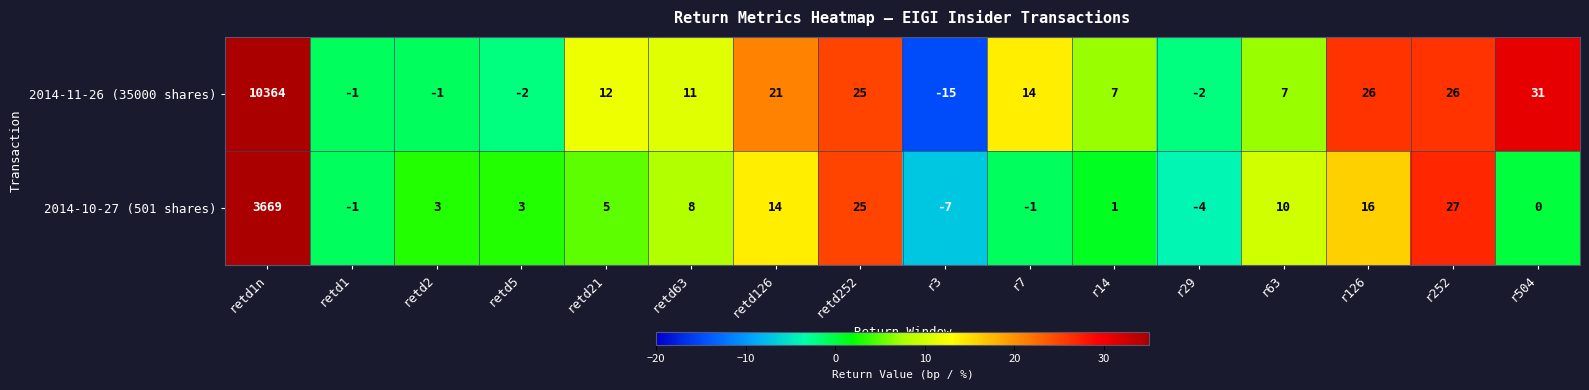

What is the maximum value shown in the chart?

10364